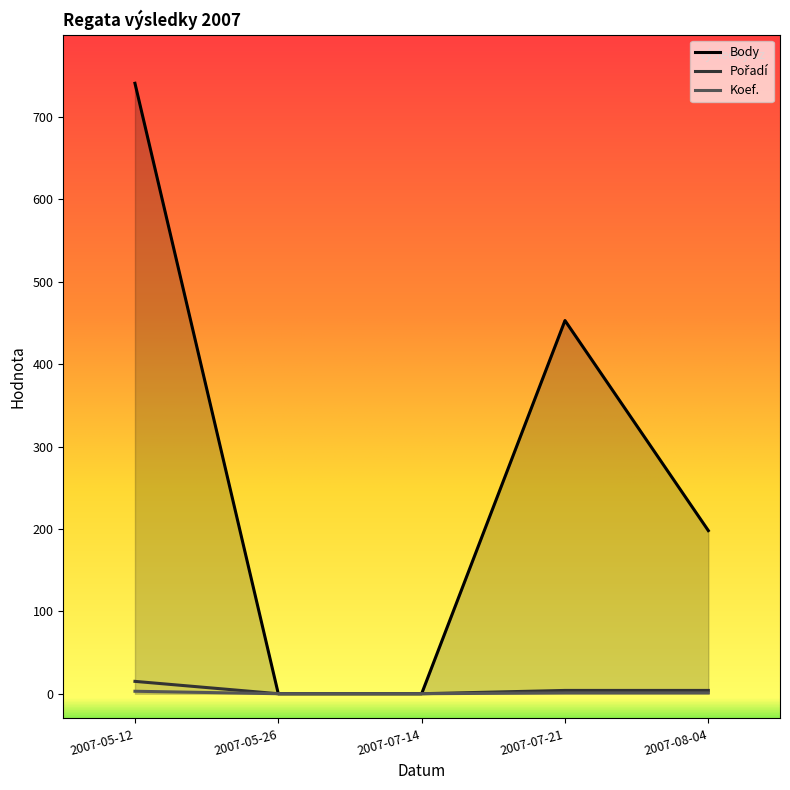

What is the label of the 5th point from the right?

2007-05-12